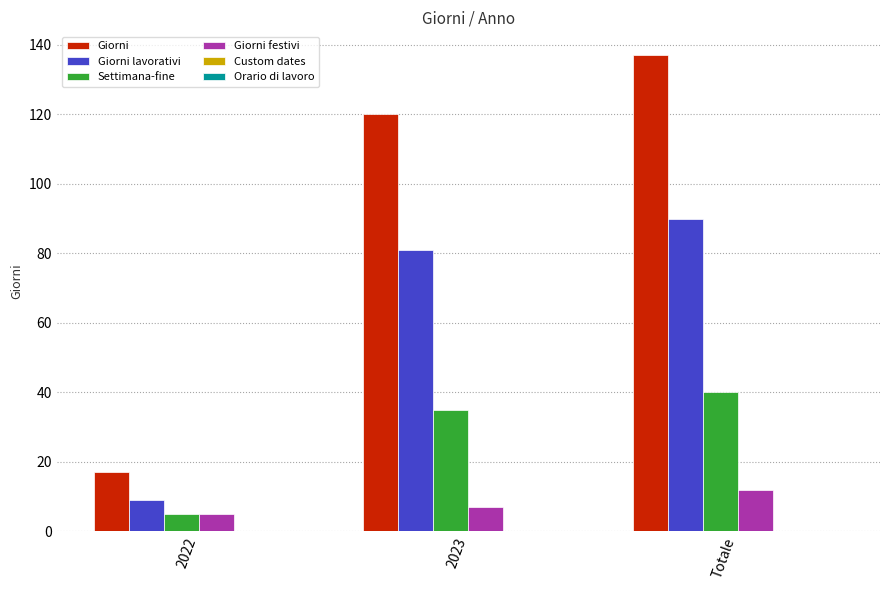

At which category does the chart reach its peak across all series?

Totale